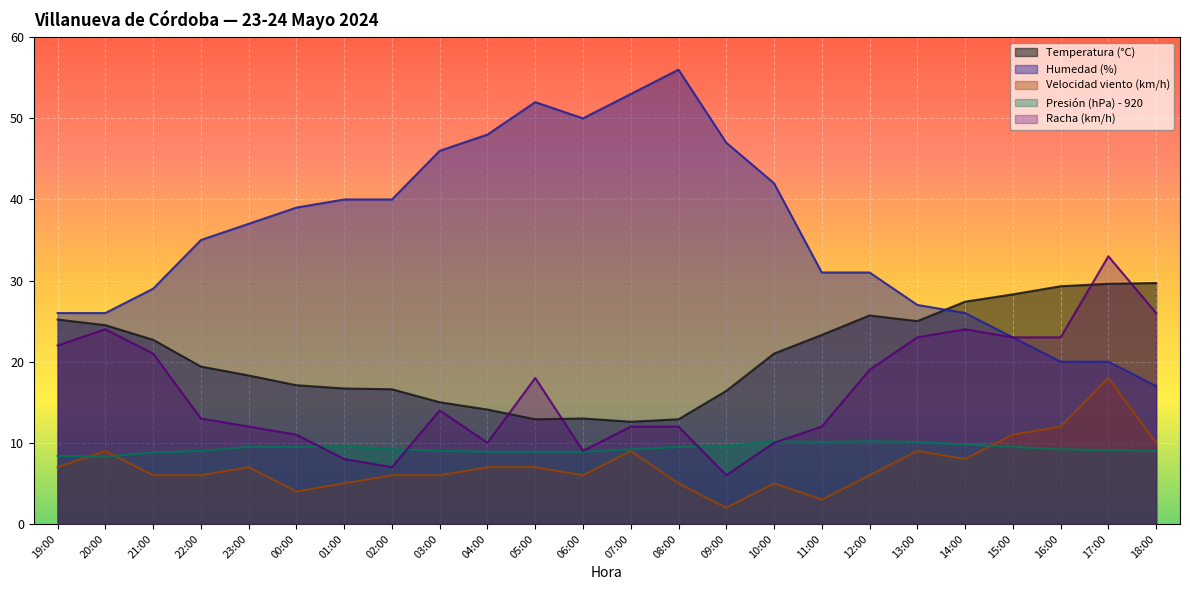

Is it true that Temperatura (°C) equals 30.6 at 00:00?

False